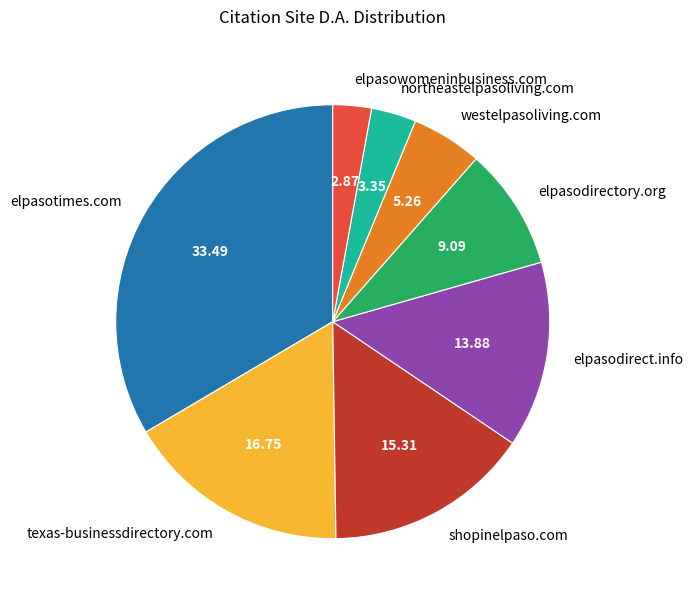

How many segments does this pie chart have?

8